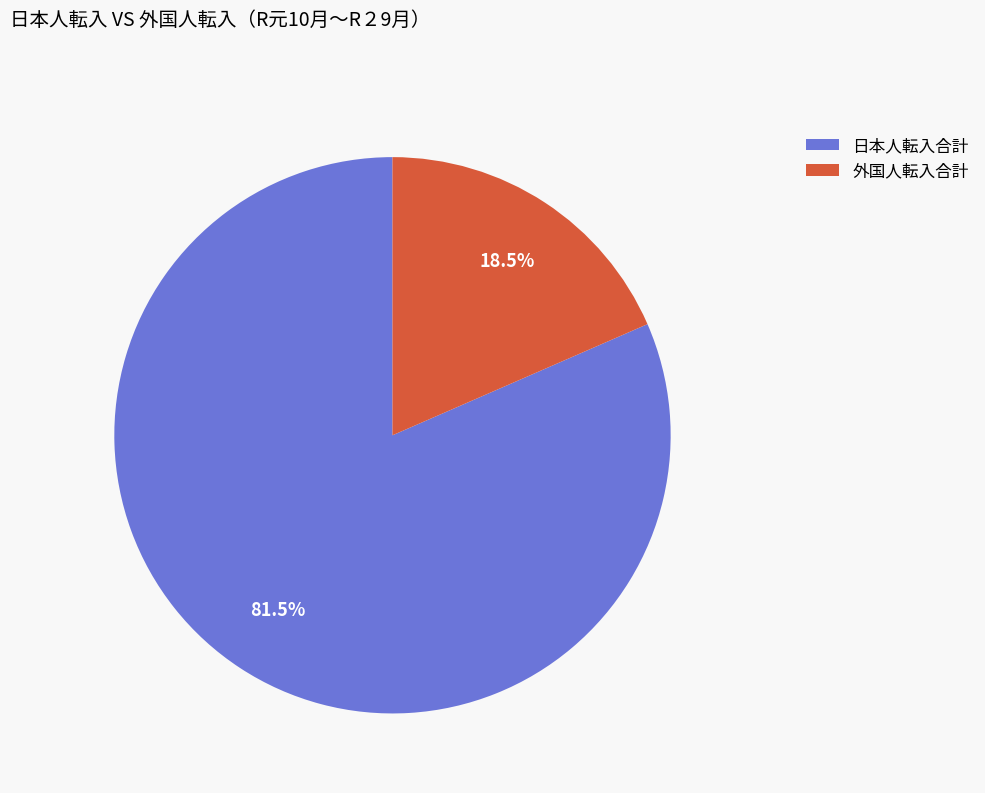

Which slice is the smallest?

外国人転入合計